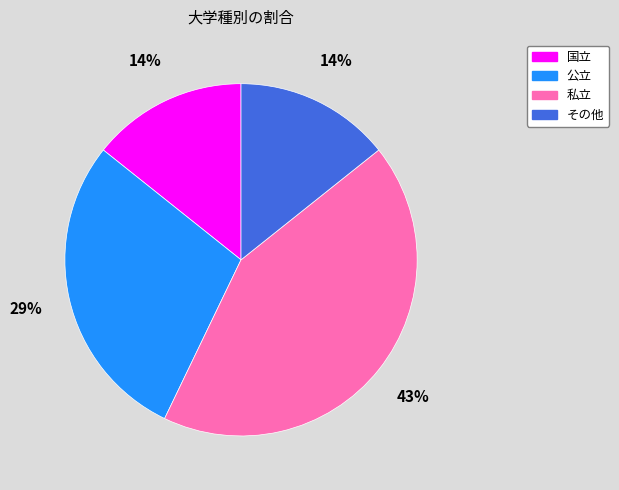

Which slice is the largest?

私立